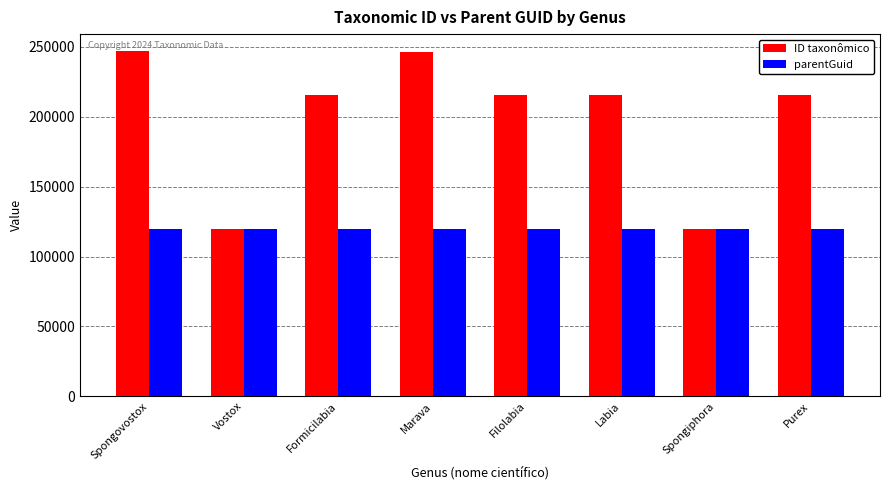

List the series in order of their overall mean, lowest first.

parentGuid, ID taxonômico